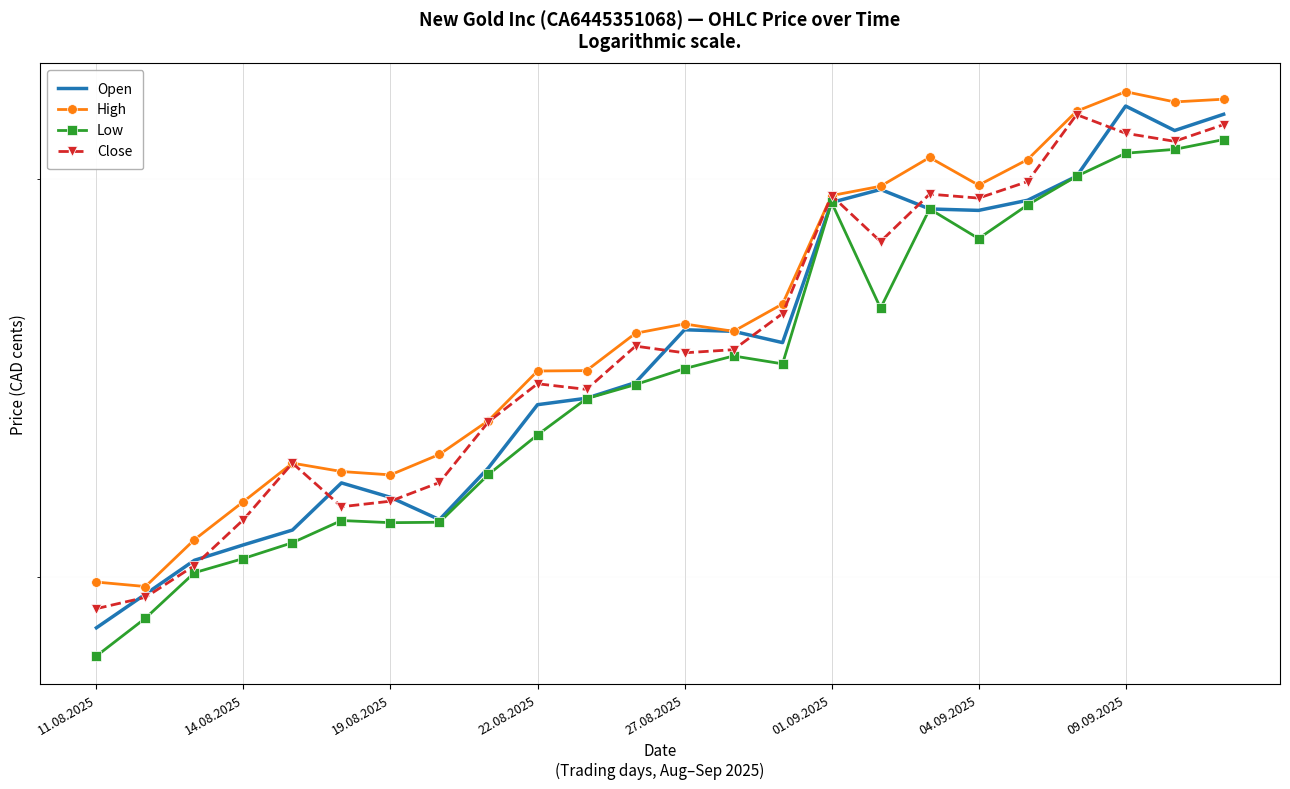

How many interior local peaks does the Open series have?

4